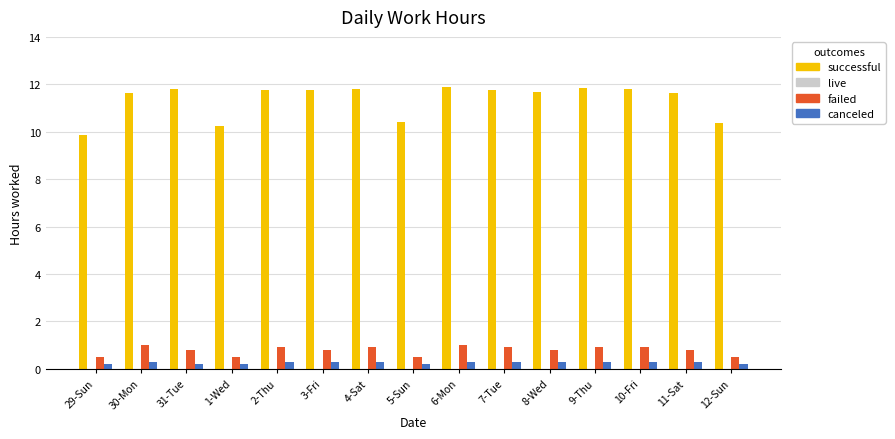

Rank the series by their maximum value, from lowest to highest.

canceled, failed, successful